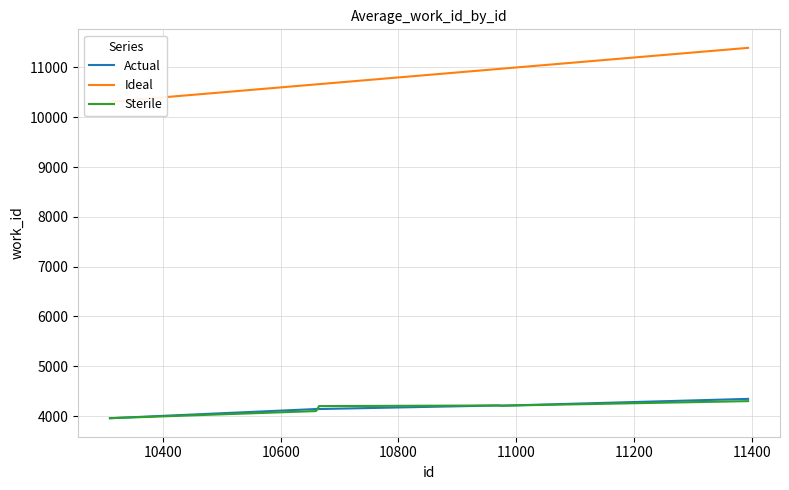

What is the difference between the second highest and second lowest values in the Sterile series?

113